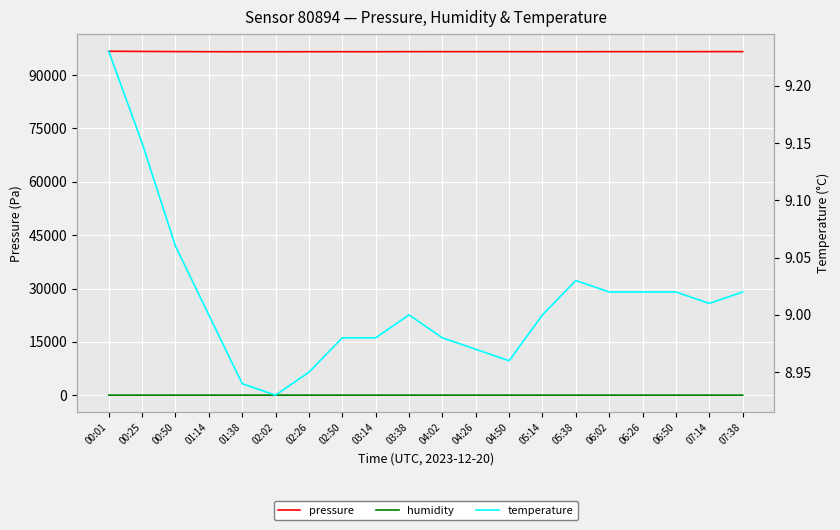

Which series has the largest total across all categories?

pressure